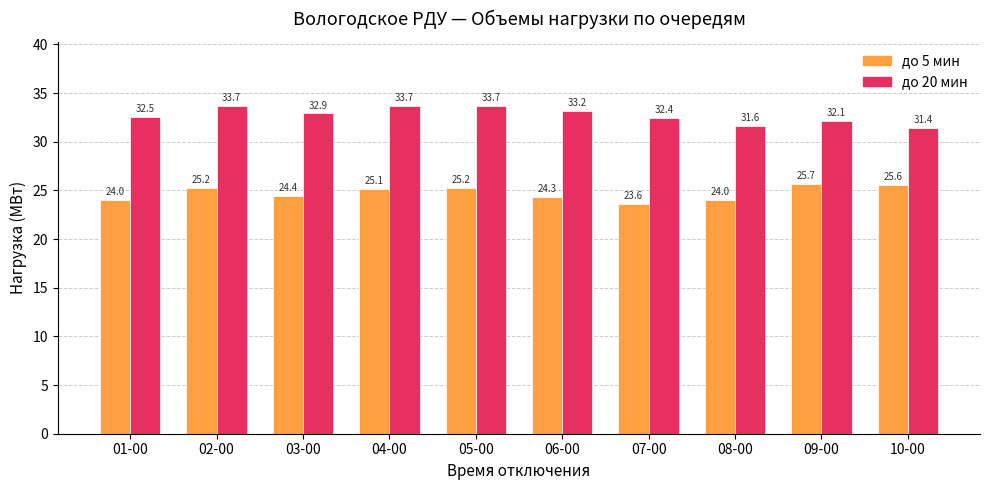

The до 5 мин series shows 7.1 at 06-00. True or false?

False